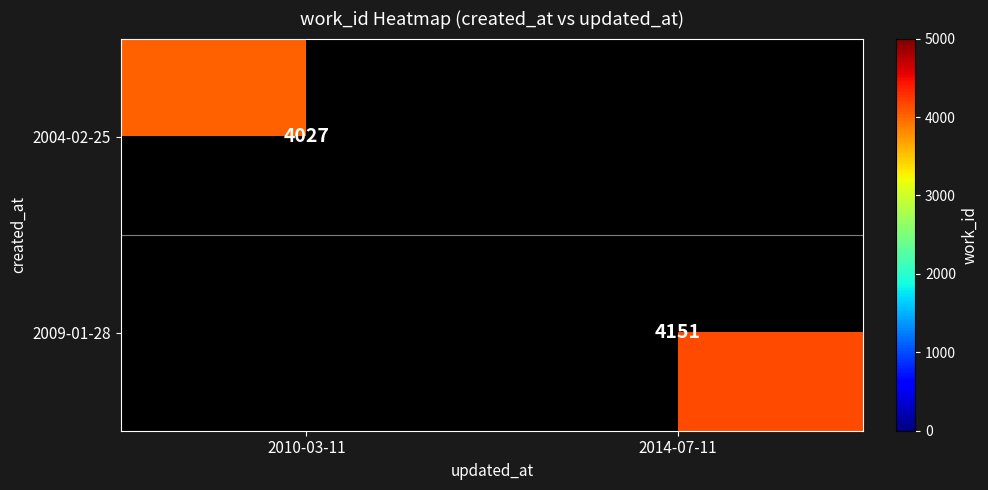

At how many categories does at least one series exceed 4110?

1